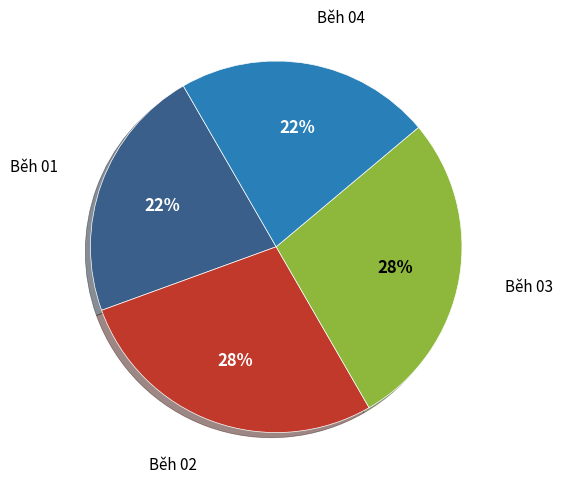

Is there any slice that represents more than half of the pie?

No